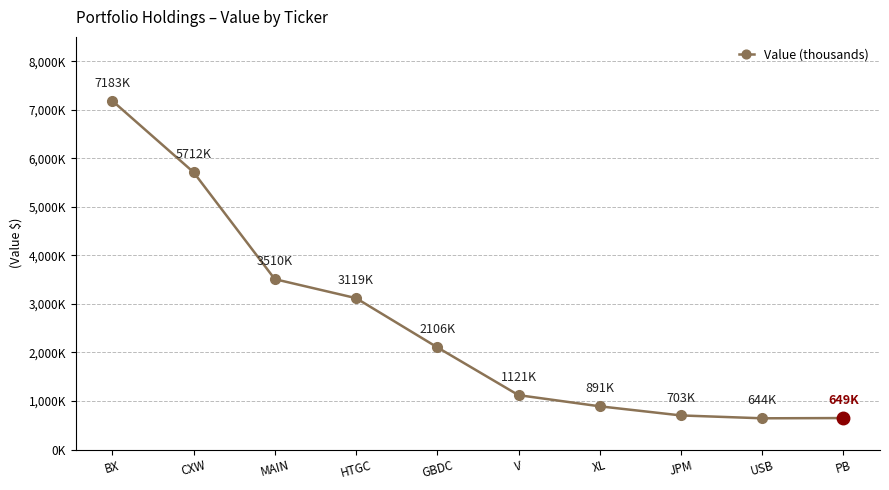

True or false: the data shows 7629041 at CXW.

False